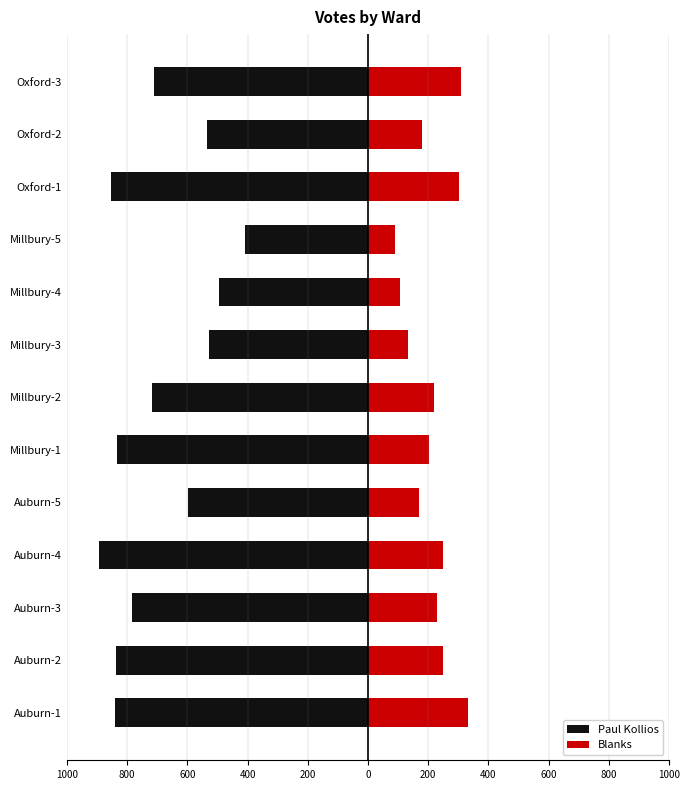

What are all the series names shown in the legend?

Paul Kollios, Blanks